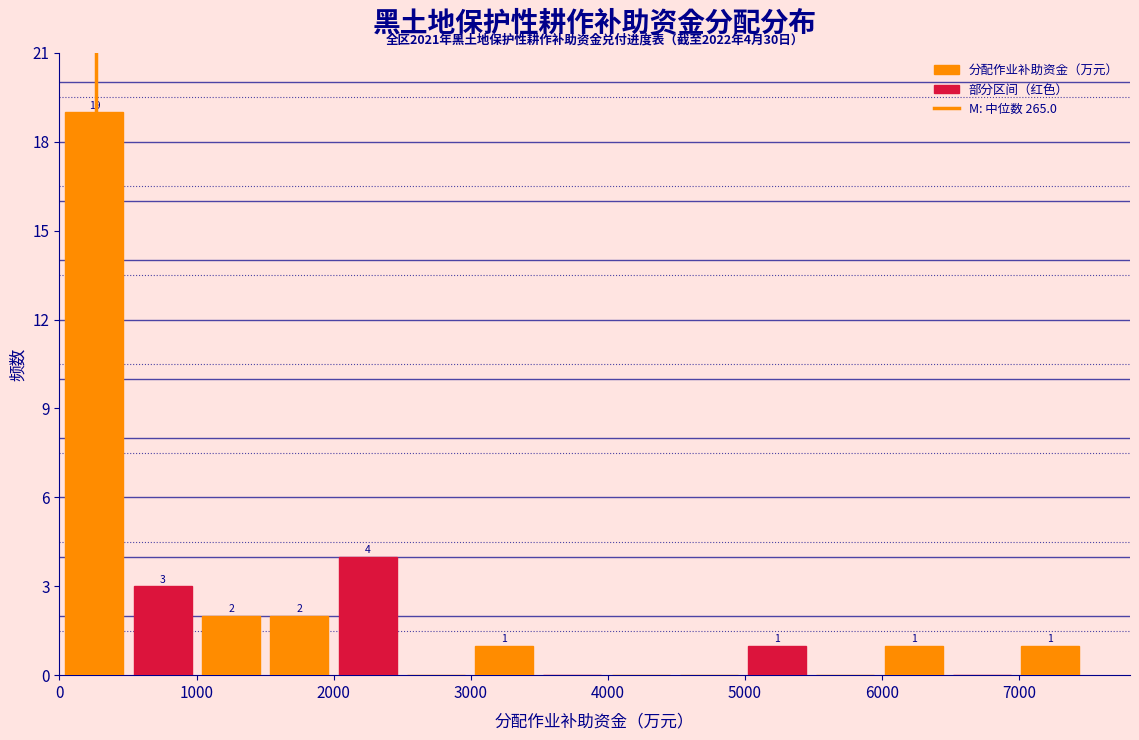

Which range on the x-axis has the tallest bar?

0 to 500